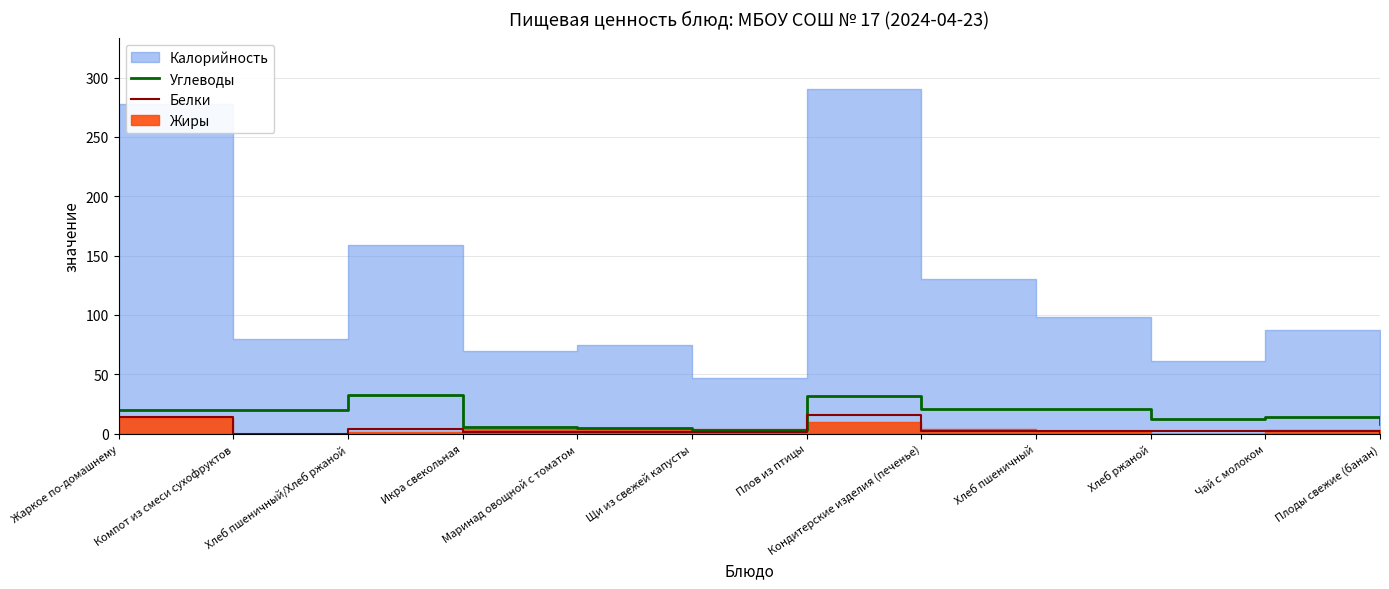

What is the difference between the maximum and second lowest values in the Белки series?

16